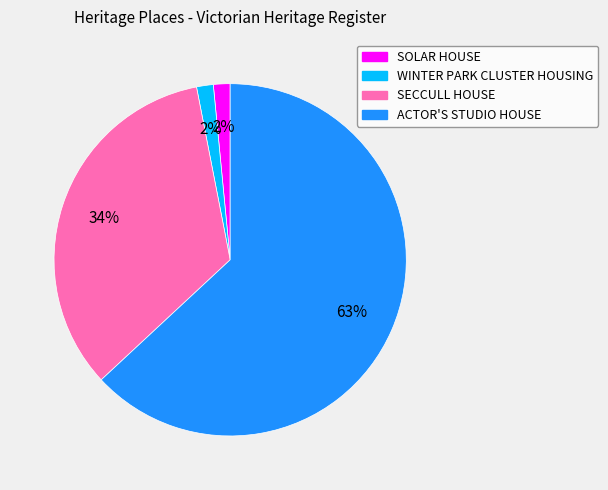

Count the number of slices in the pie.

4